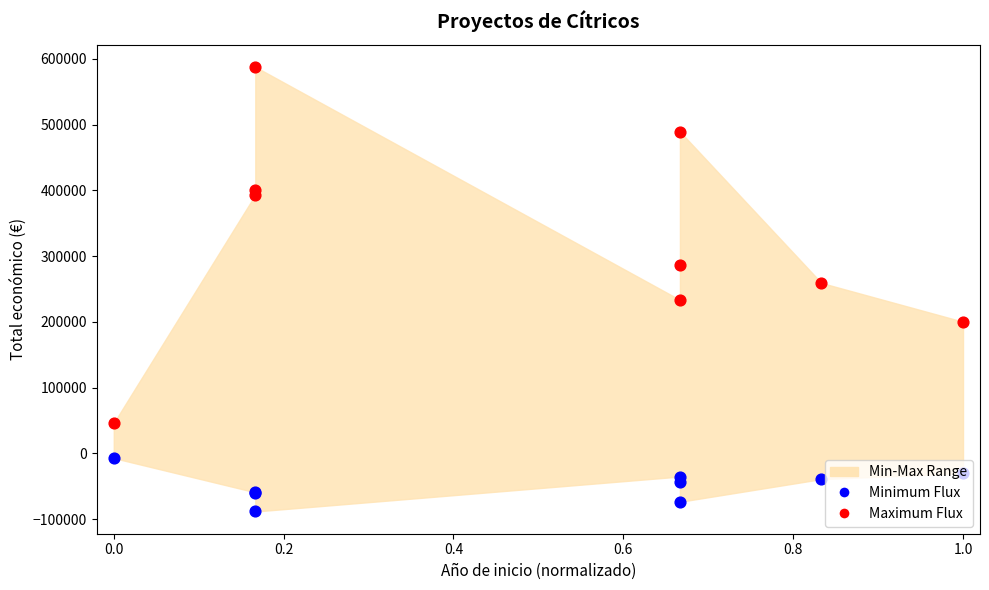

Which series has the largest total across all categories?

Maximum Flux